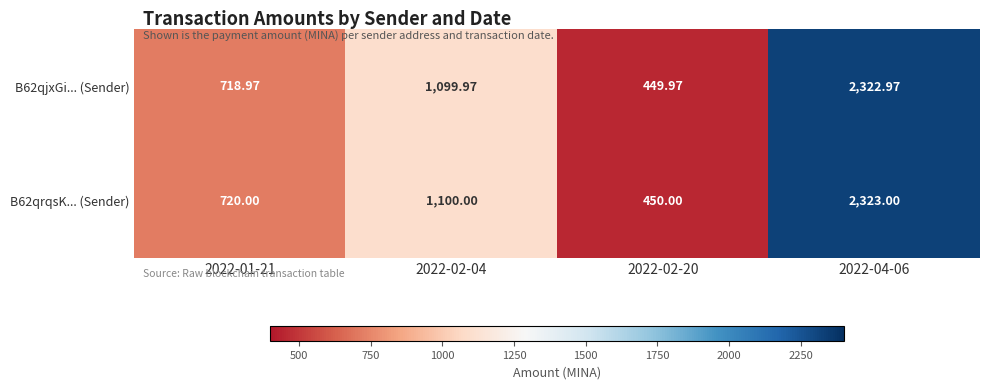

Is the value of B62qrqsK... (Sender) at 2022-02-04 greater than the value of B62qjxGi... (Sender) at 2022-01-21?

Yes